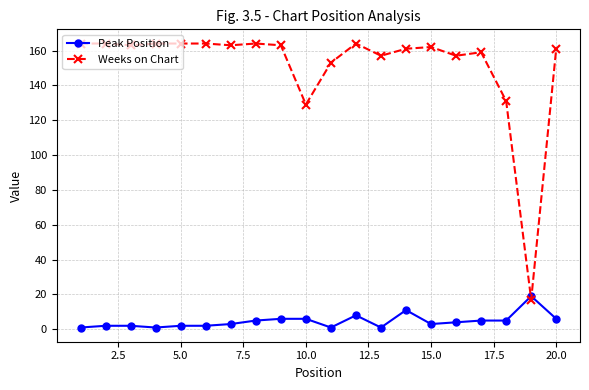

True or false: Weeks on Chart has more than 1 points higher than both neighbors.

True